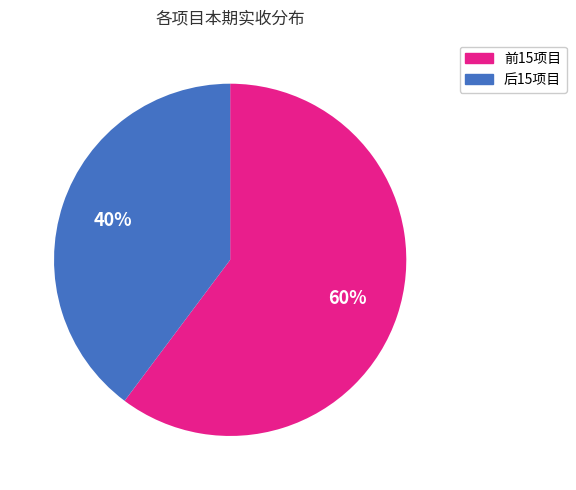

To the nearest percent, what is the average slice percentage?

50%